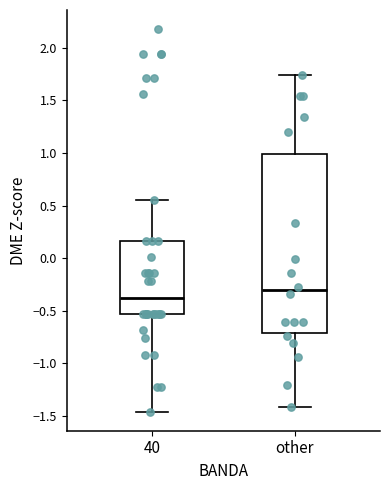

Which box's median line is the lowest?

40